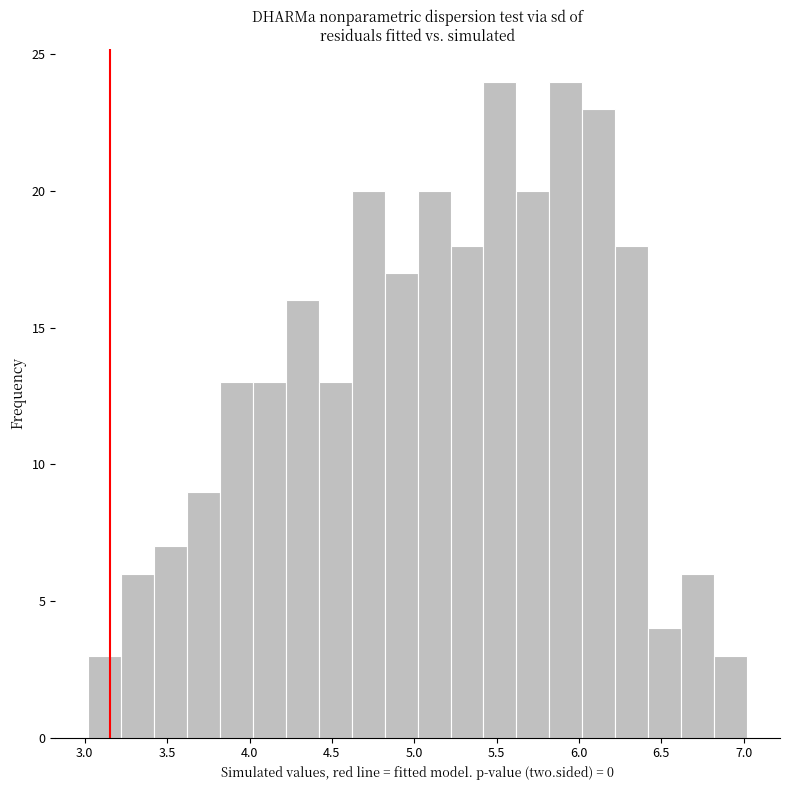

Reading left to right, list every bar in this chart as the range it spans on the x-axis followed by its height. Neither the bar edges nor the heights are printed on the chart, so give them approximately, as read against the axes.

3.02 to 3.22: 3
3.22 to 3.42: 6
3.42 to 3.62: 7
3.62 to 3.82: 9
3.82 to 4.02: 13
4.02 to 4.22: 13
4.22 to 4.42: 16
4.42 to 4.62: 13
4.62 to 4.82: 20
4.82 to 5.02: 17
5.02 to 5.22: 20
5.22 to 5.42: 18
5.42 to 5.62: 24
5.62 to 5.82: 20
5.82 to 6.02: 24
6.02 to 6.22: 23
6.22 to 6.42: 18
6.42 to 6.62: 4
6.62 to 6.82: 6
6.82 to 7.02: 3